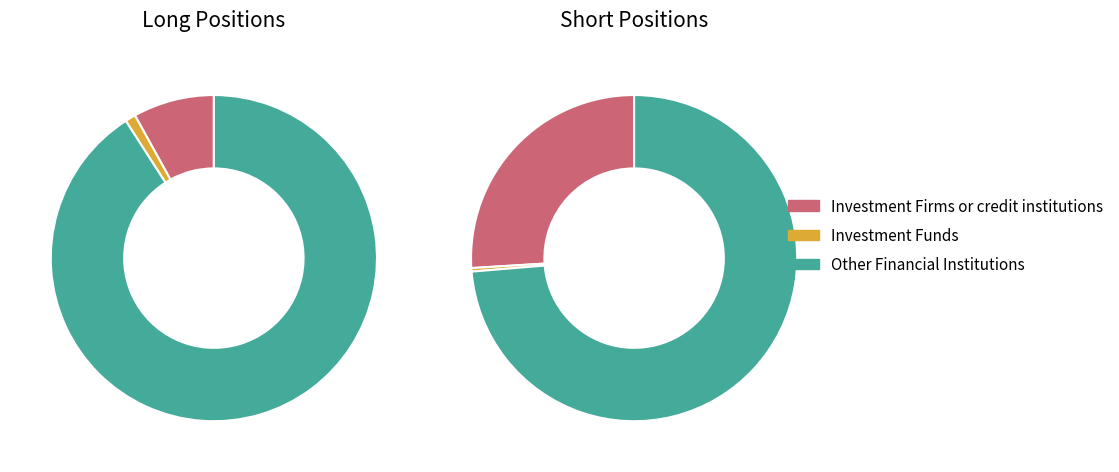

What percentage is the Investment Firms or credit institutions slice, to the nearest percent?

26%